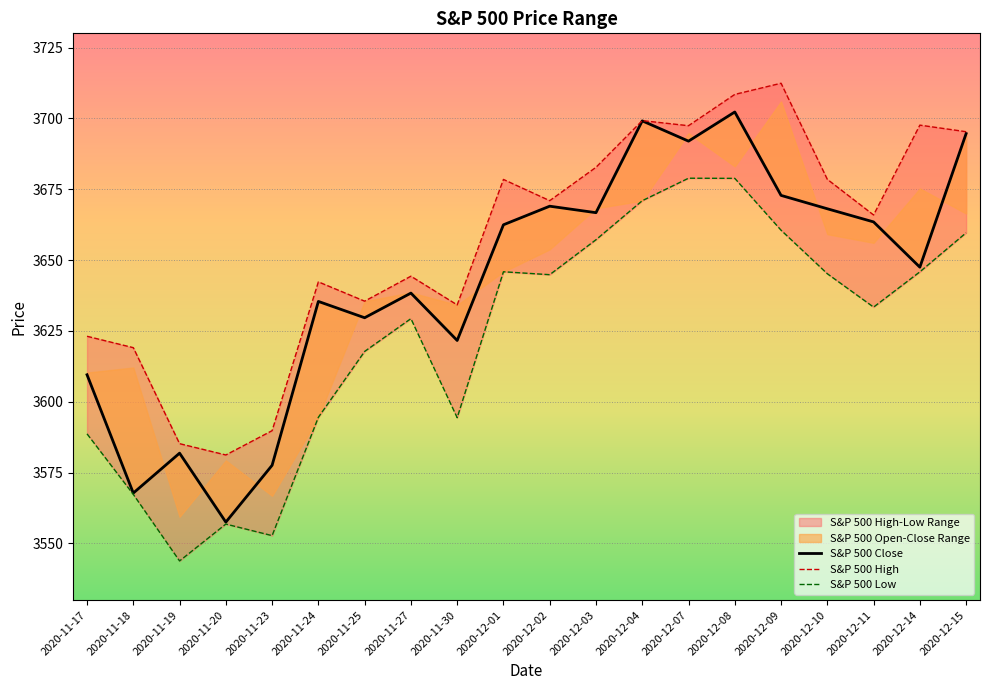

True or false: S&P 500 High and S&P 500 Close intersect in this chart.

False